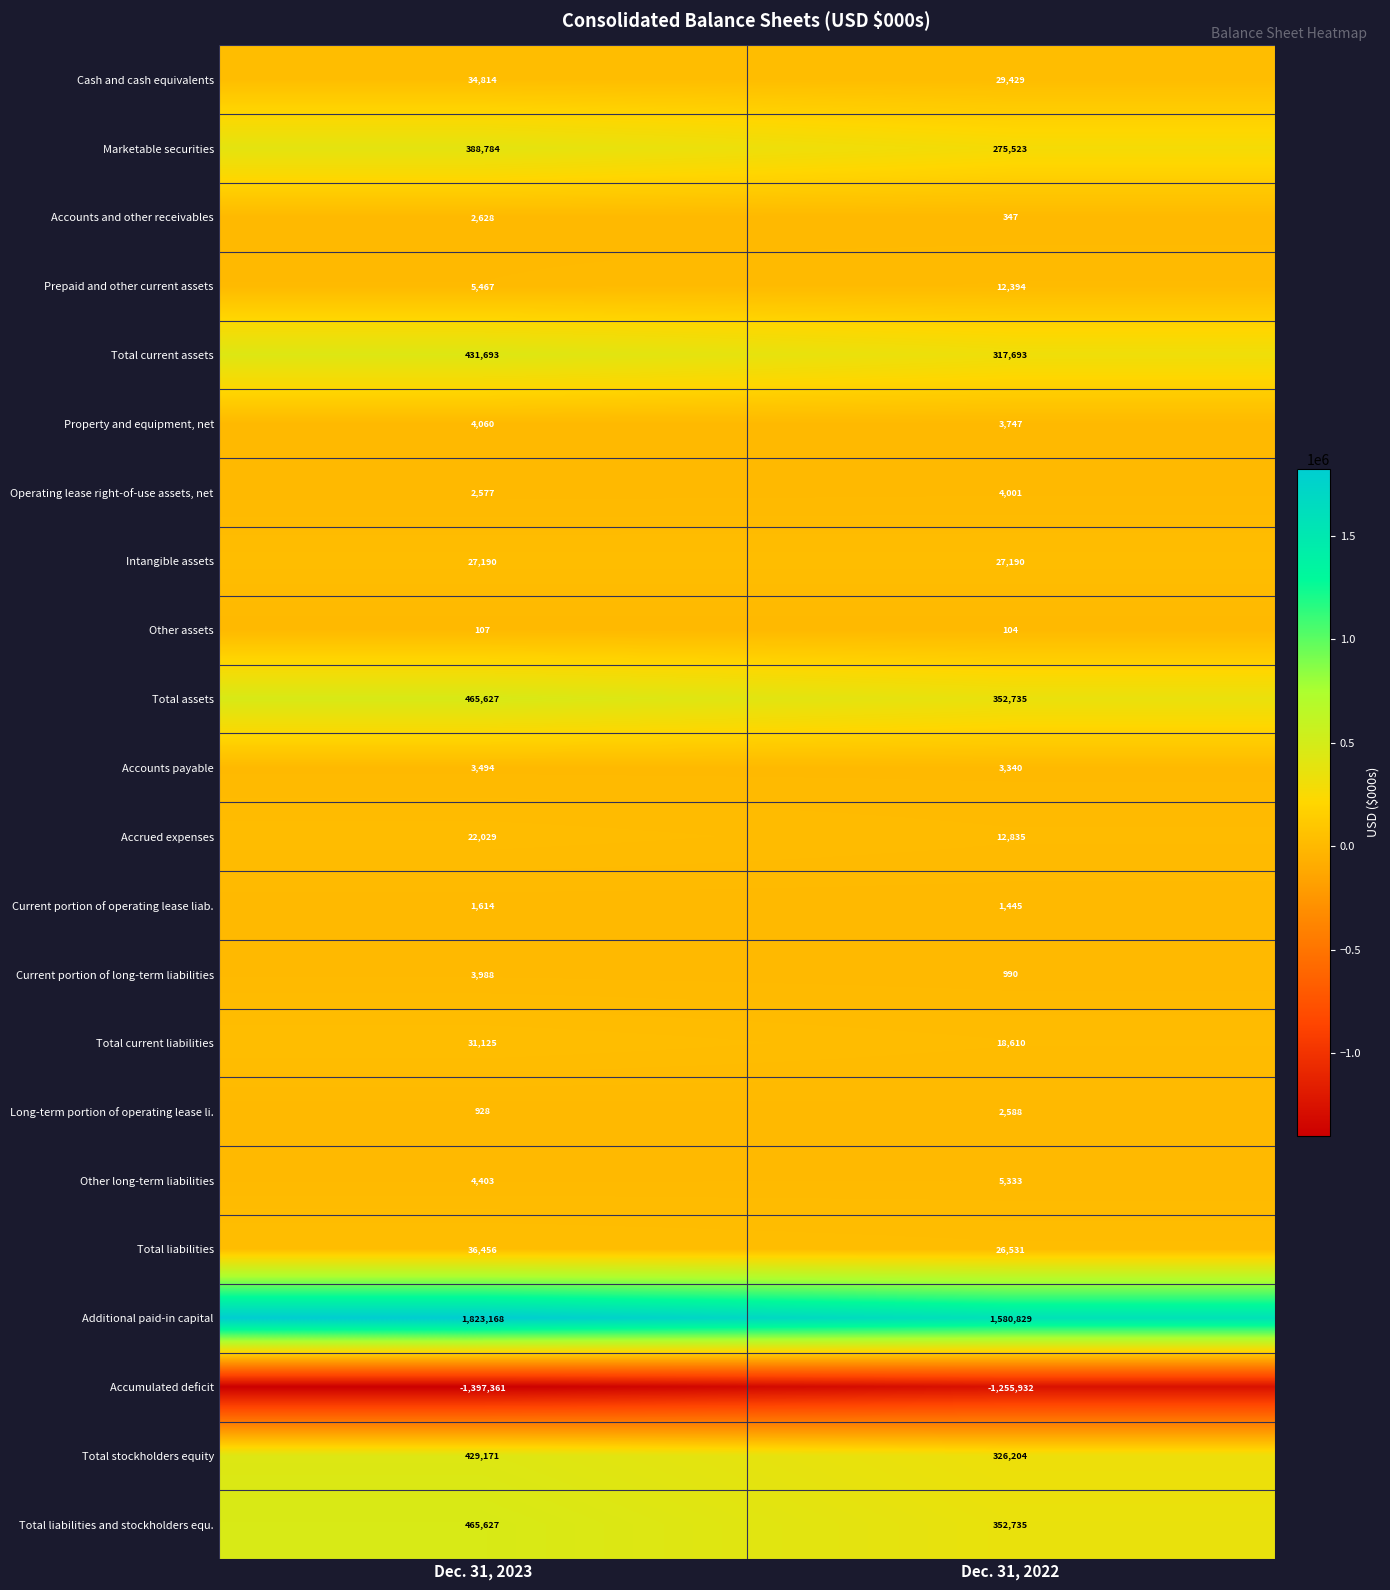

What is the minimum value for Marketable securities?

275523